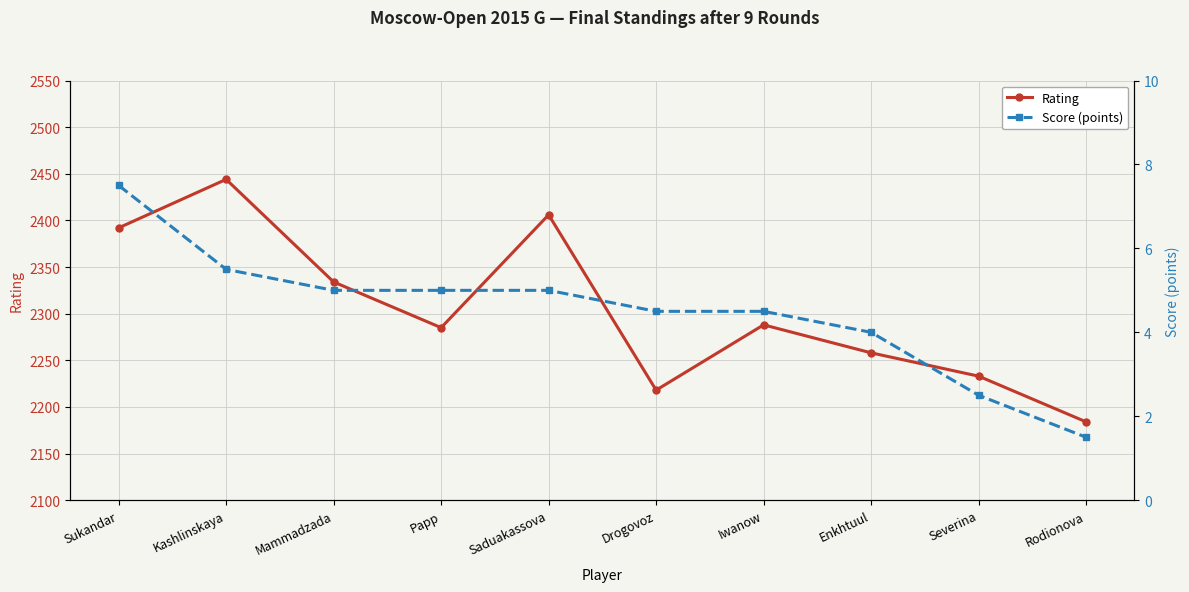

True or false: Score (points) has more than 1 interior local peaks.

False